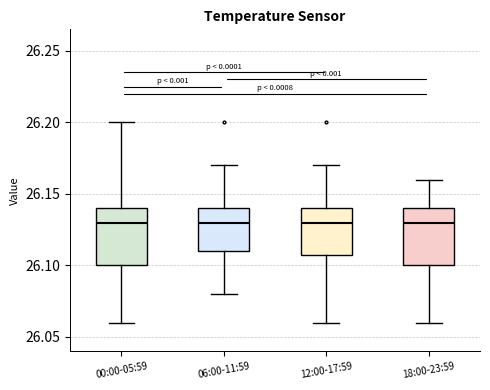

Reading left to right, read every box against the y-axis: the position of its median line, the range the box covers, and the ends of its whiskers. The values are not printed on the chart, so give them approximately, as read against the axis.

00:00-05:59: median 26.13, box 26.10 to 26.14, whiskers 26.06 to 26.20
06:00-11:59: median 26.13, box 26.11 to 26.14, whiskers 26.08 to 26.17
12:00-17:59: median 26.13, box 26.11 to 26.14, whiskers 26.06 to 26.17
18:00-23:59: median 26.13, box 26.10 to 26.14, whiskers 26.06 to 26.16